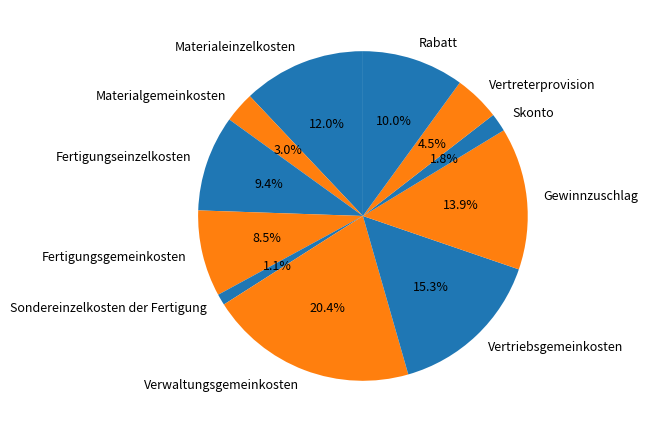

What is the smallest slice in the pie chart?

Sondereinzelkosten der Fertigung